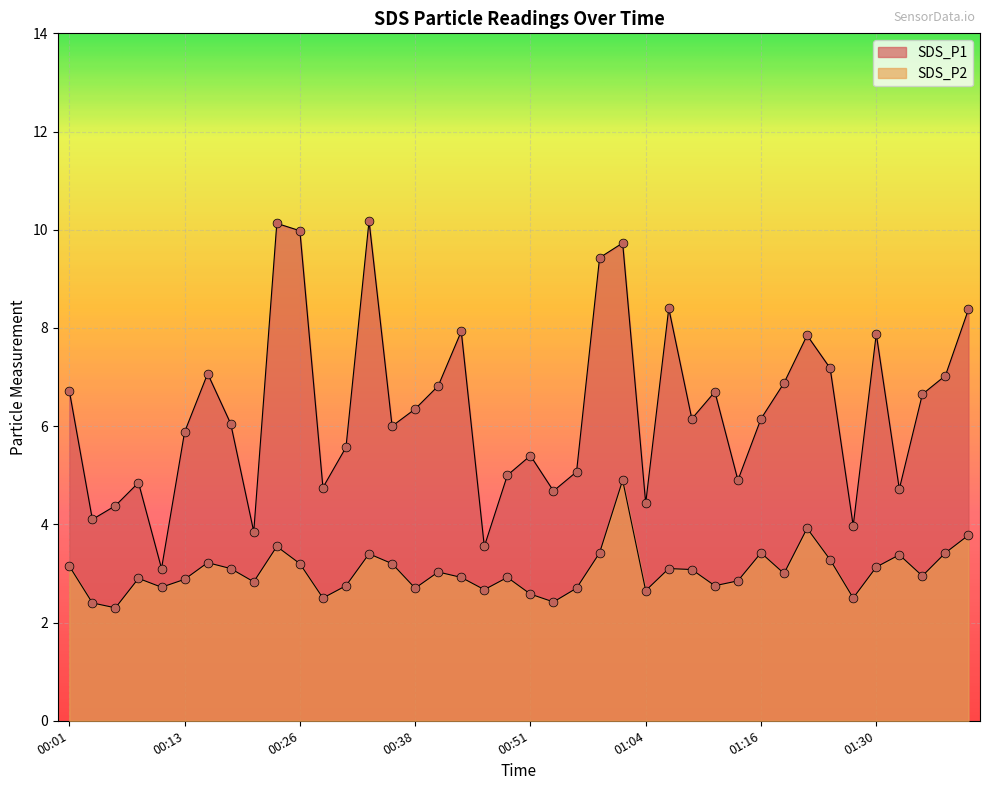

Which series reaches the minimum Y coordinate?

SDS_P2